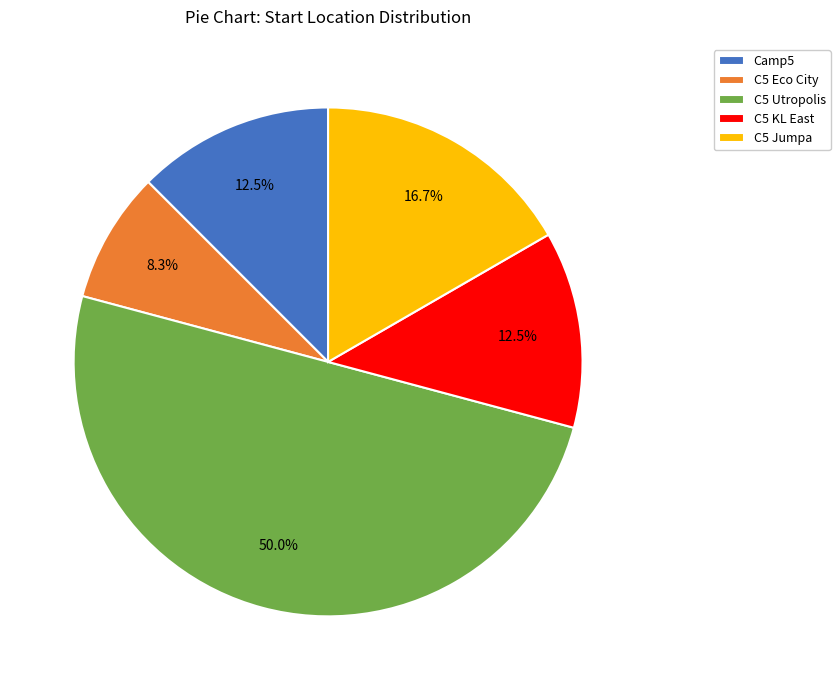

Does C5 Jumpa account for over 50% of the chart?

No